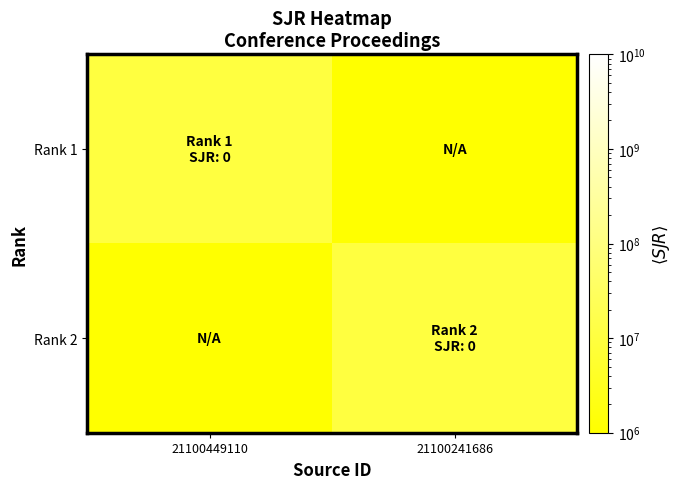

Reading left to right, transcribe all the data shown in this chart.

Rank 1: 21100449110=10000000	21100241686=1000000
Rank 2: 21100449110=1000000	21100241686=10000000